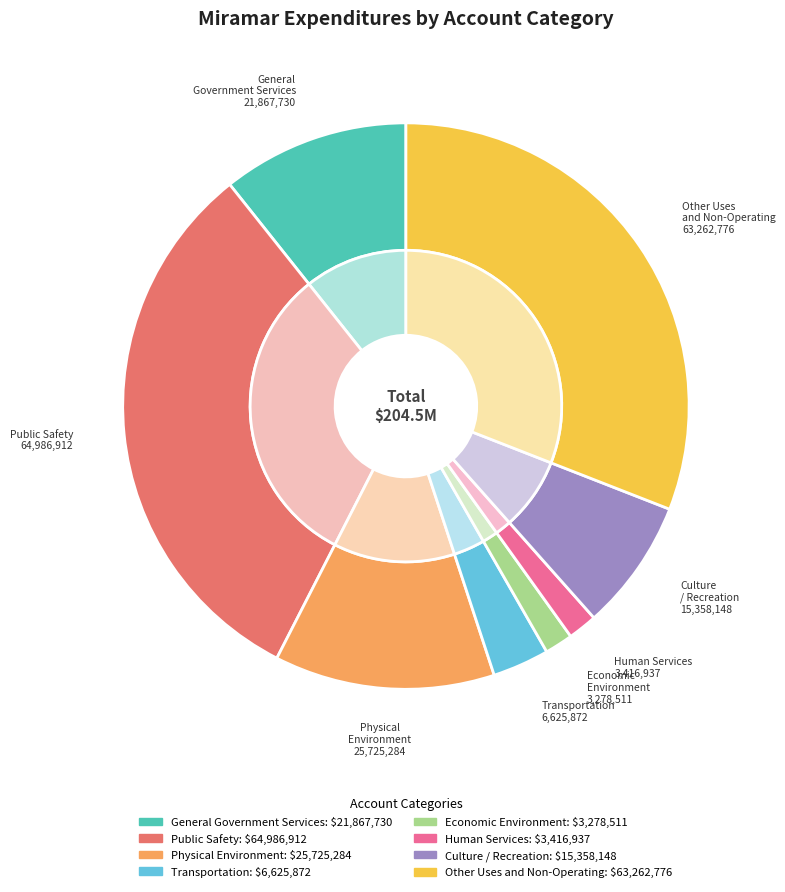

What percentage do Other Uses and Non-Operating and Culture / Recreation together represent?

38.4%